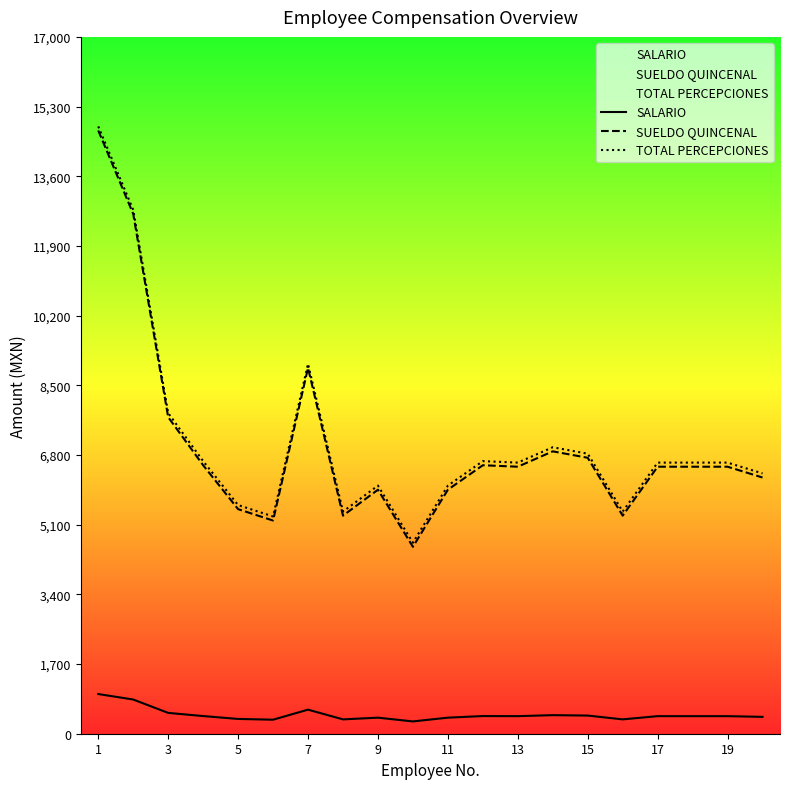

Is the value of SALARIO at 11 greater than the value of TOTAL PERCEPCIONES at 7?

No